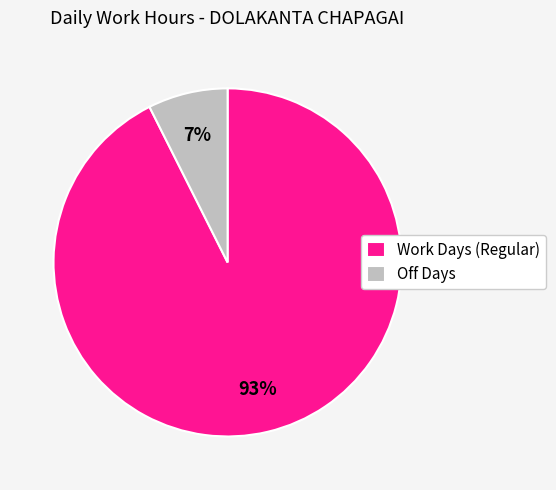

How many segments does this pie chart have?

2